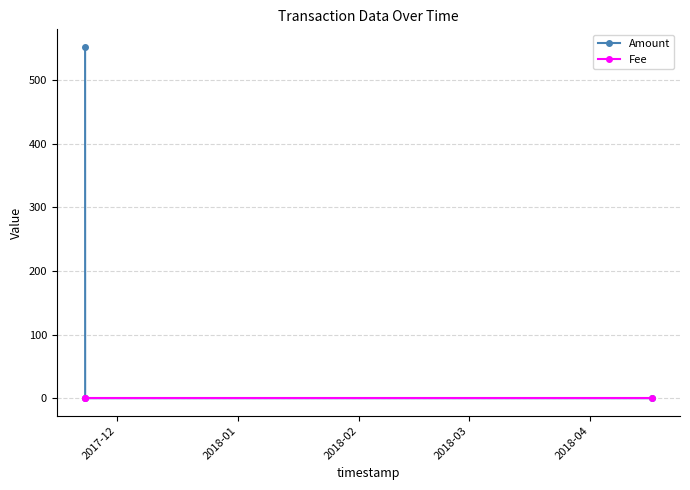

Reading left to right, what are all the values shown in this chart?

Amount: 552	0	0
Fee: 1	1	1